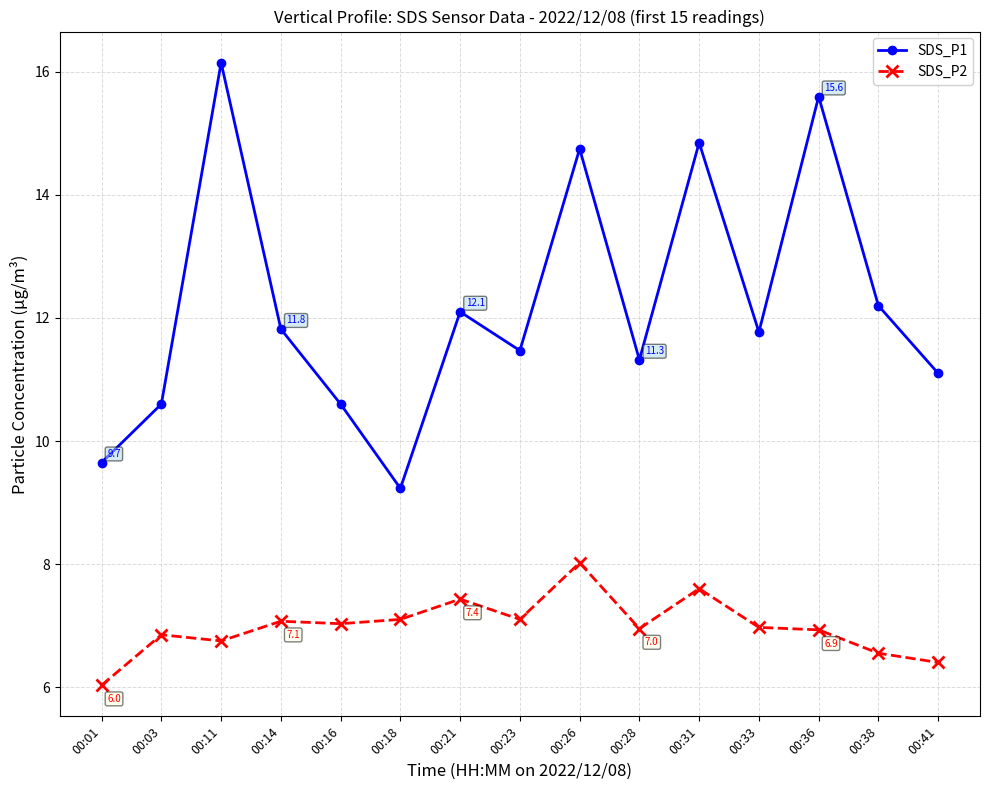

What is the value of the SDS_P2 point at the 11th from the left?

7.6